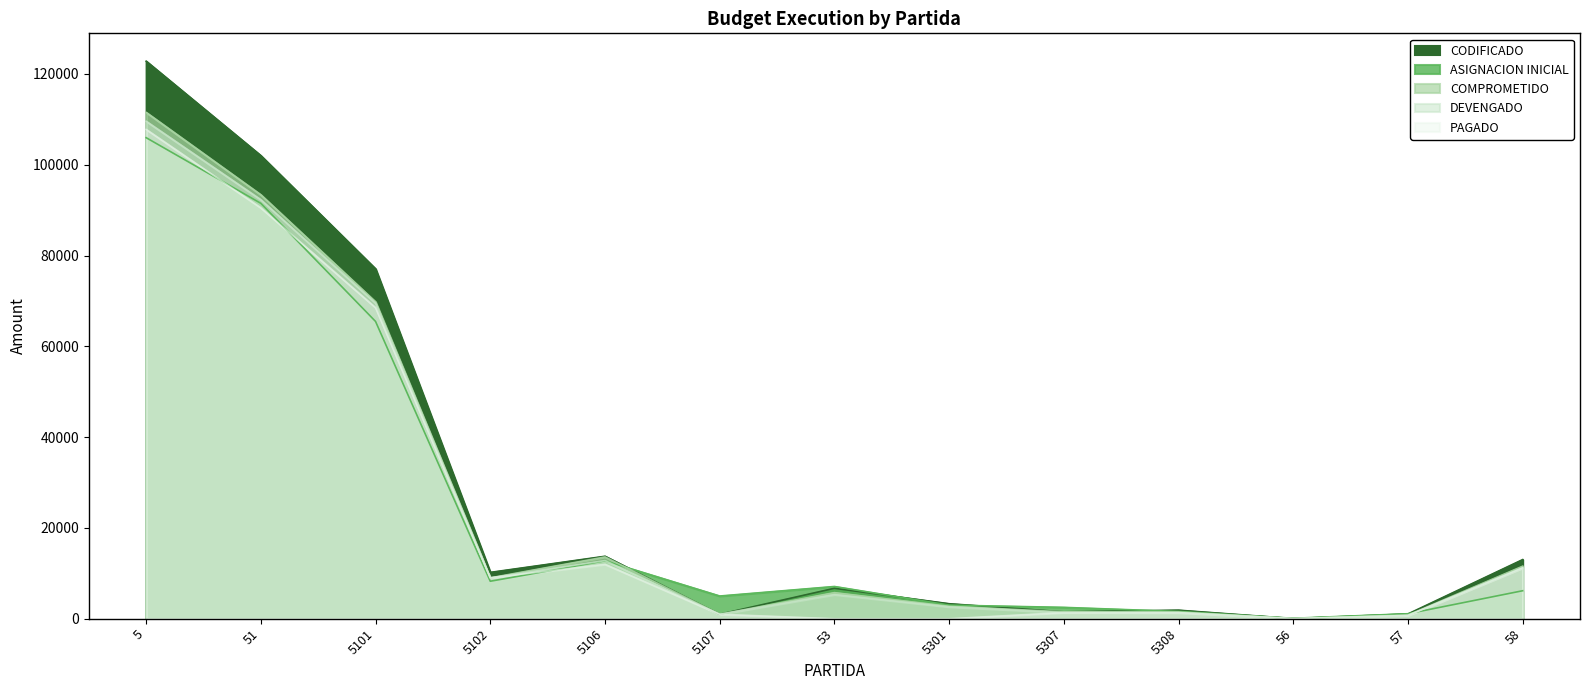

What is the sum of all CODIFICADO values?

354305.5